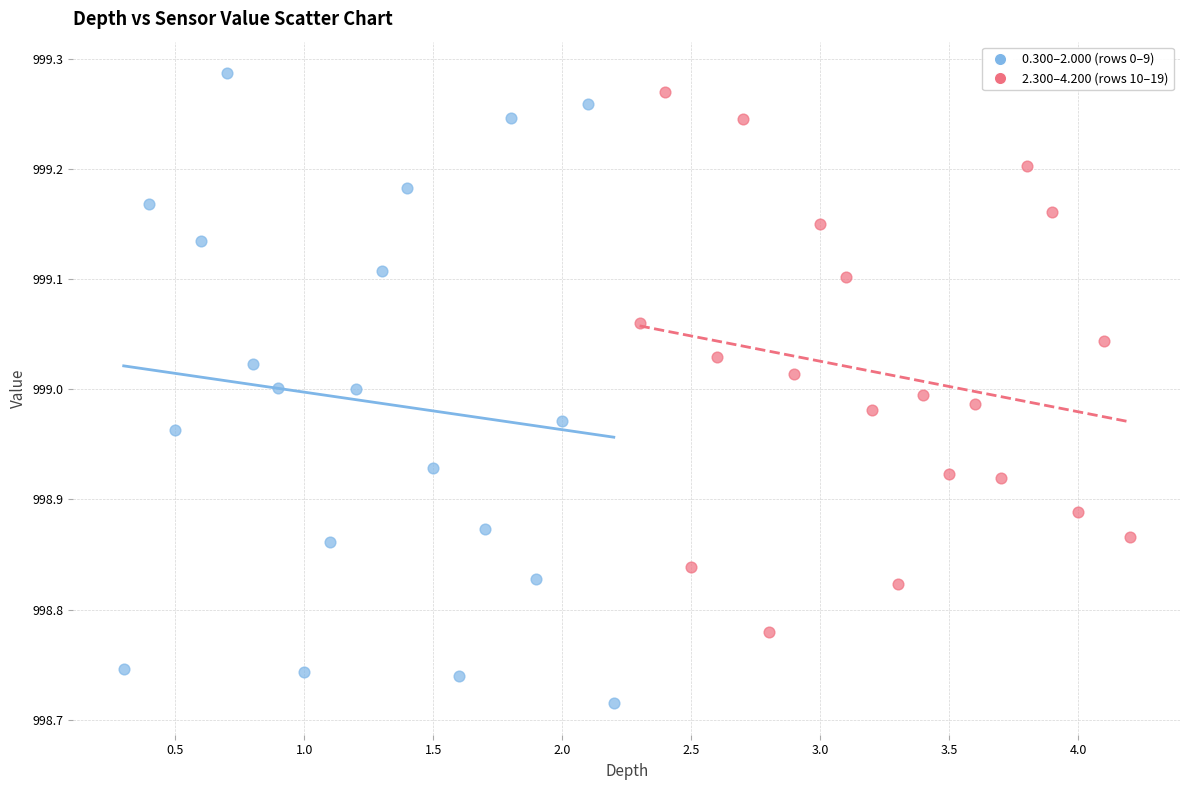

Which series contains the lowest Y value?

0.300–2.000 (rows 0–9)